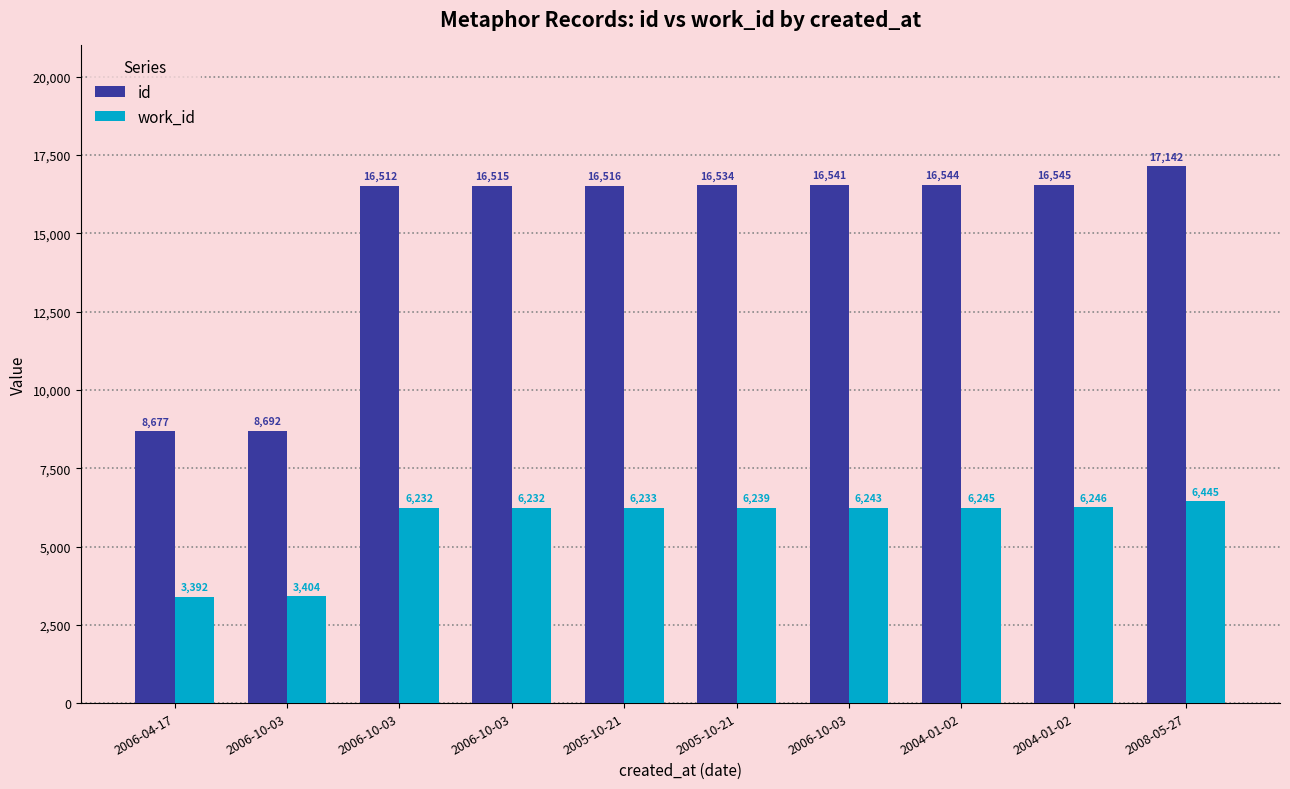

At which label does work_id first exceed 6239?

2006-10-03